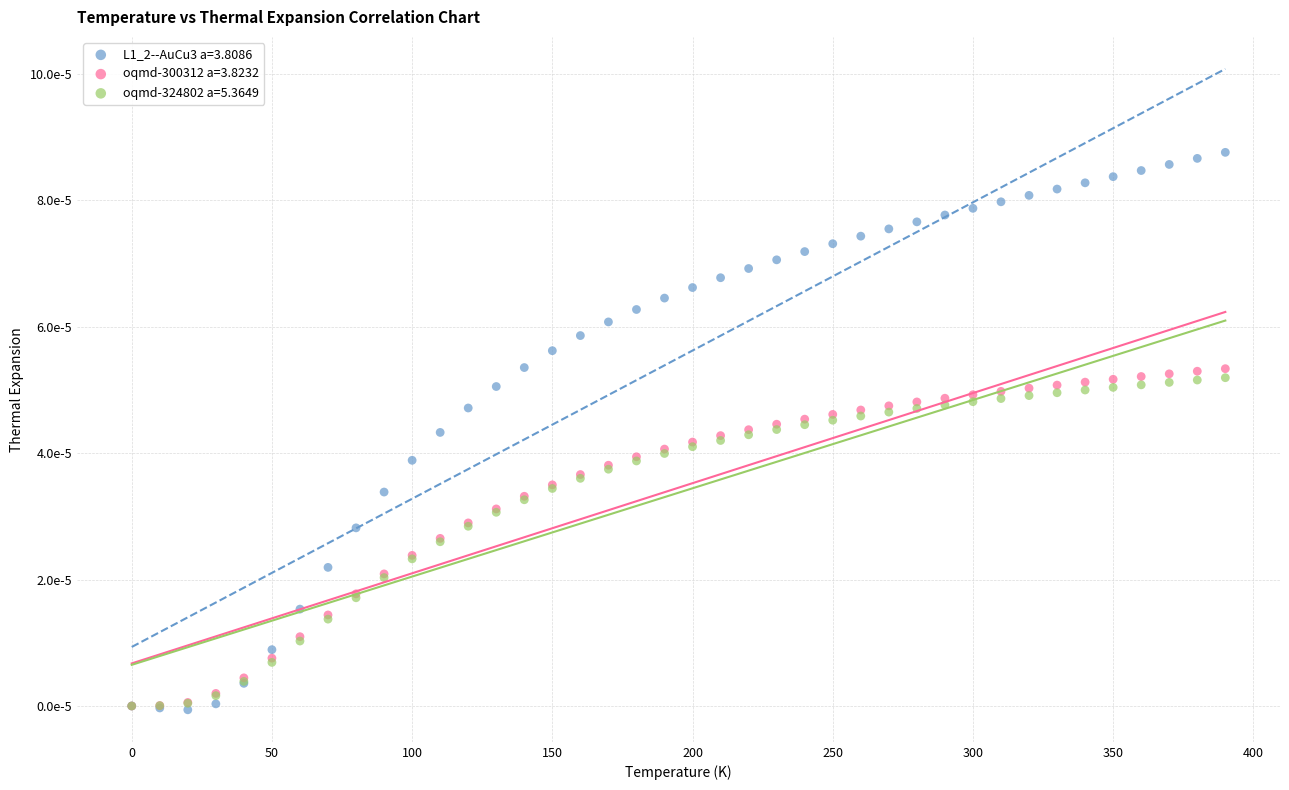

What are all the series names shown in the legend?

L1_2--AuCu3 a=3.8086, oqmd-300312 a=3.8232, oqmd-324802 a=5.3649